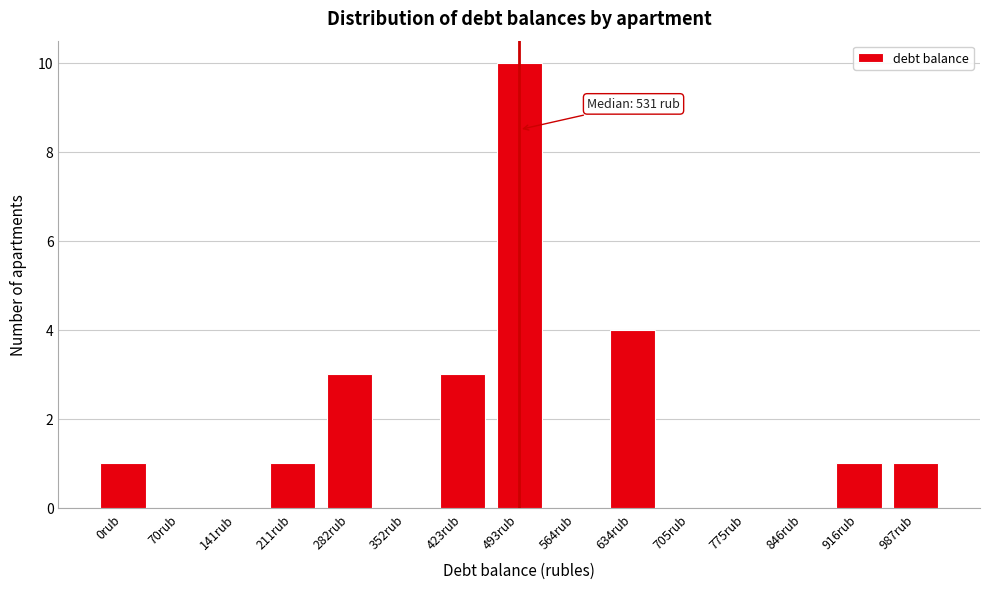

Reading left to right, extract all data points from this chart.

0rub=1	70rub=0	141rub=0	211rub=1	282rub=3	352rub=0	423rub=3	493rub=10	564rub=0	634rub=4	705rub=0	775rub=0	846rub=0	916rub=1	987rub=1